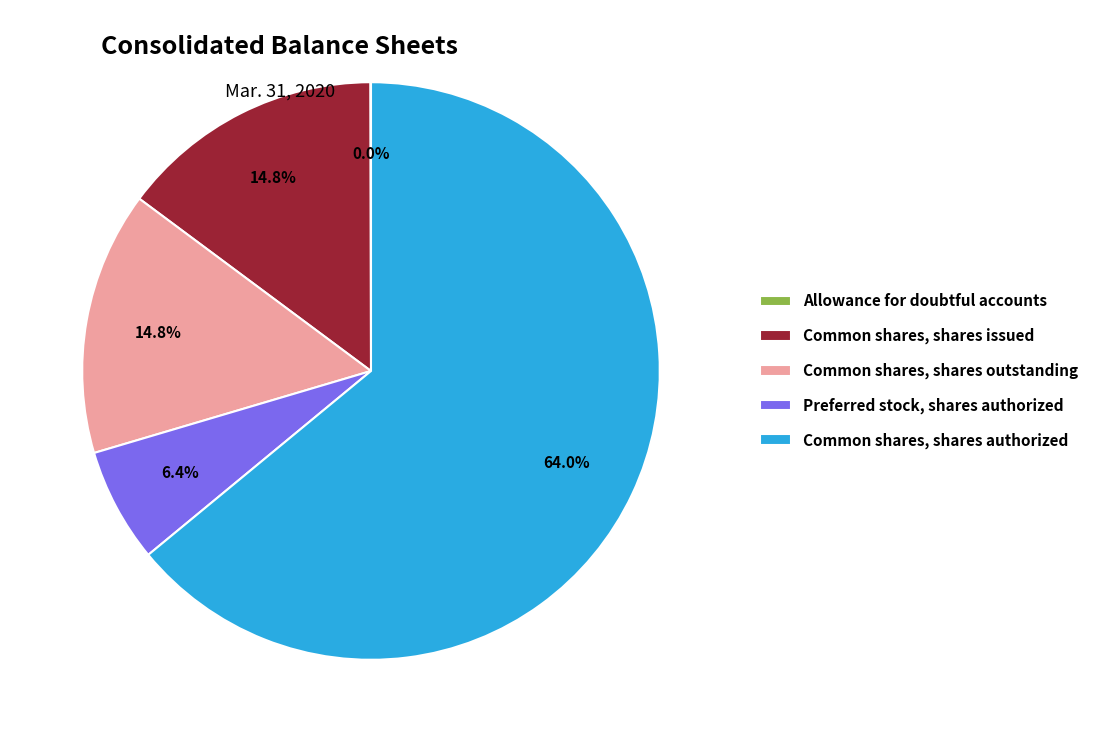

What is the ratio of the value at Preferred stock, shares authorized to the value at Common shares, shares outstanding?

0.4